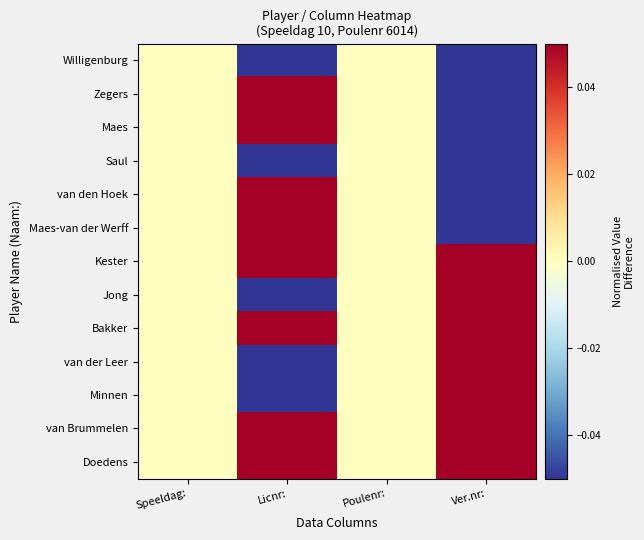

Count the number of categories in the chart.

4